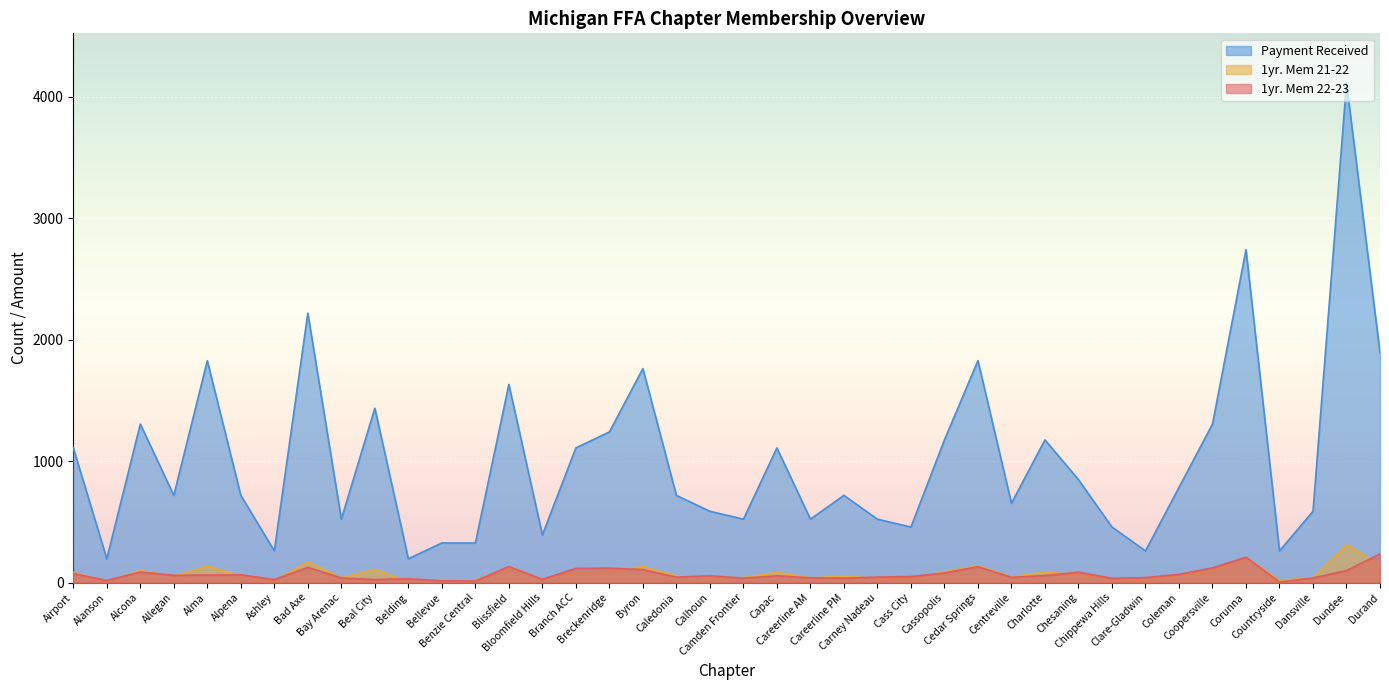

What is the difference between the maximum and minimum values in the 1yr. Mem 21-22 series?

304